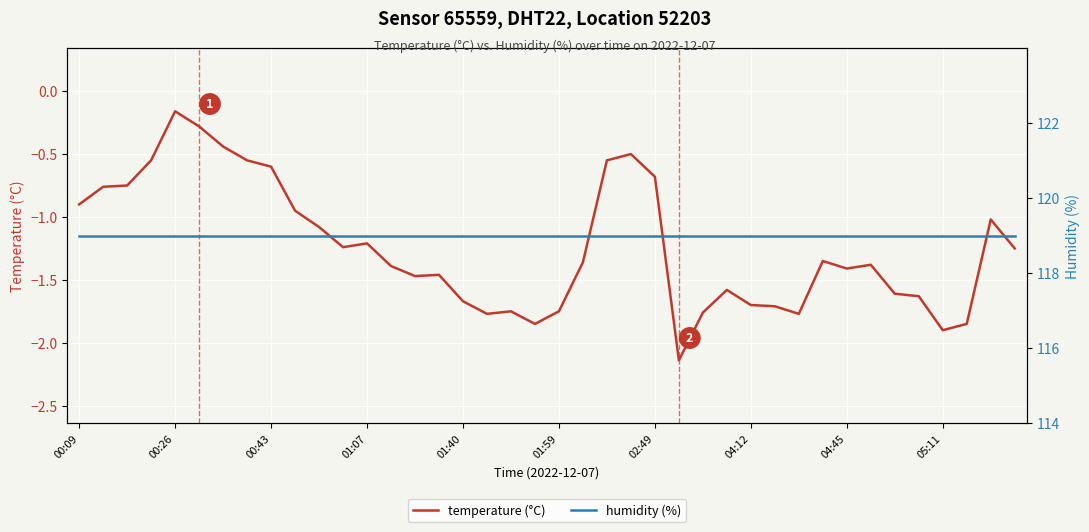

At how many categories does at least one series exceed 107?

40